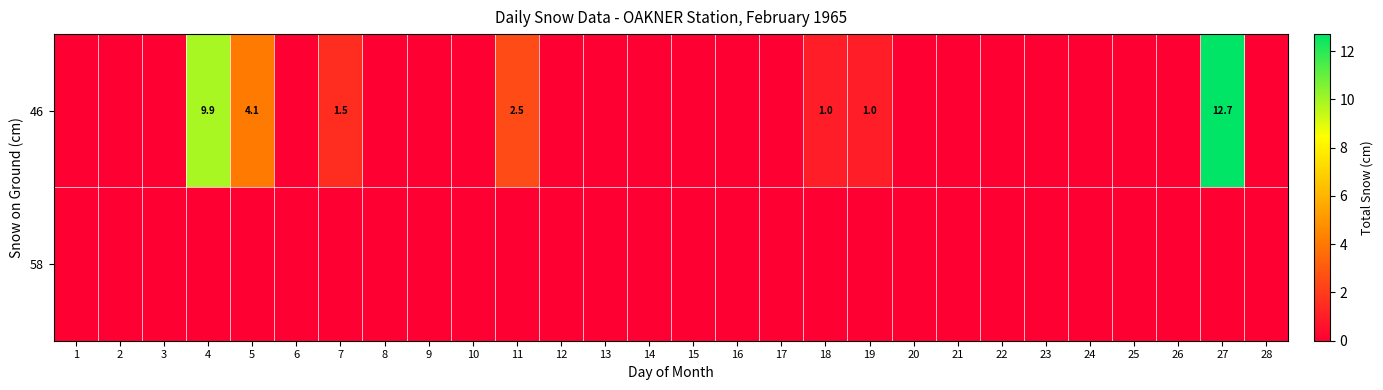

Between 18 and 22, which series saw the biggest shift?

row_0